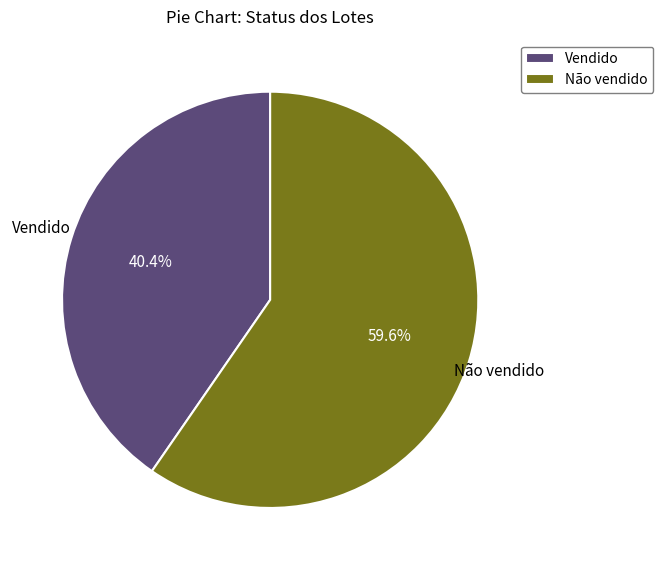

Count the number of slices in the pie.

2